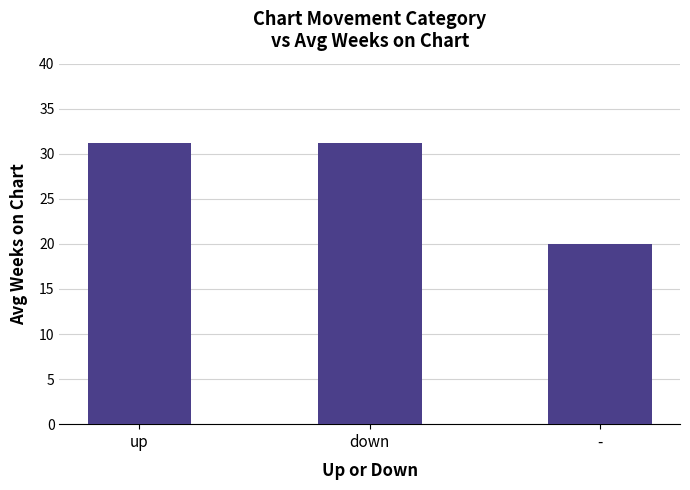

Approximately how many times larger is the value at up compared to -?

1.6